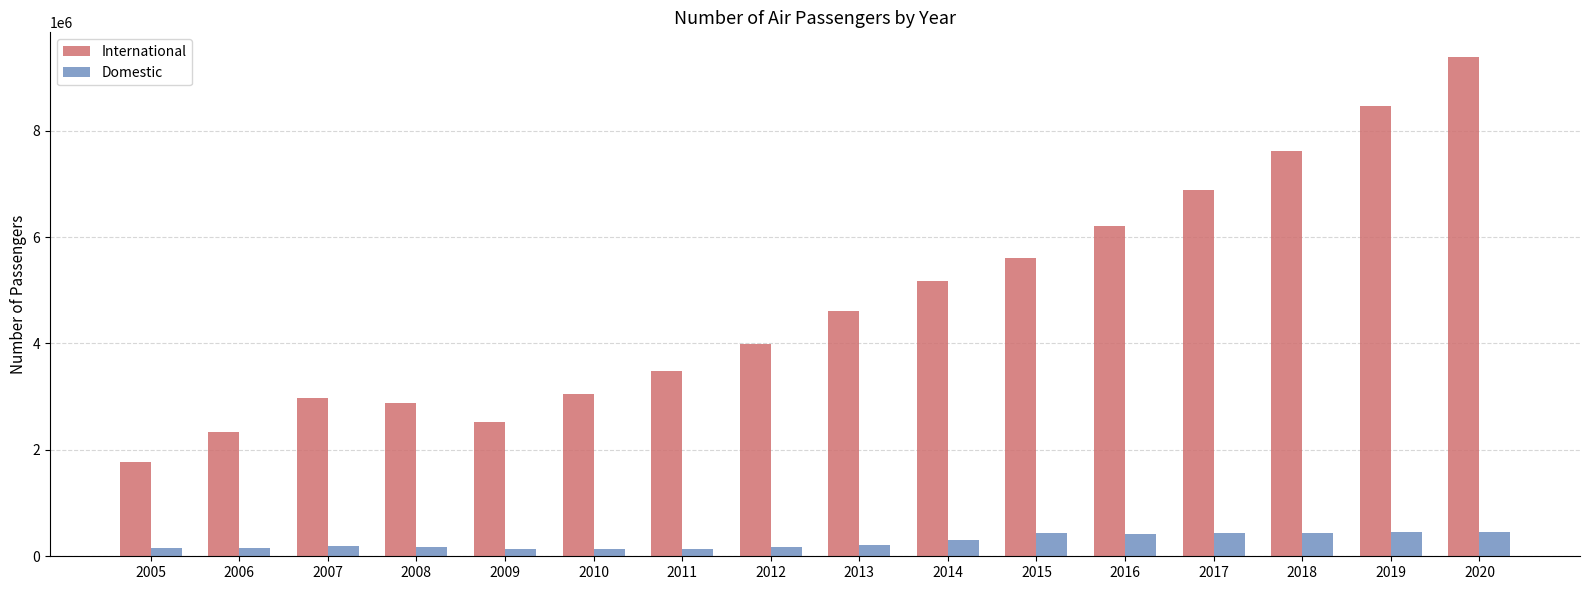

What is the value of the International bar at the 13th from the left?

6877284